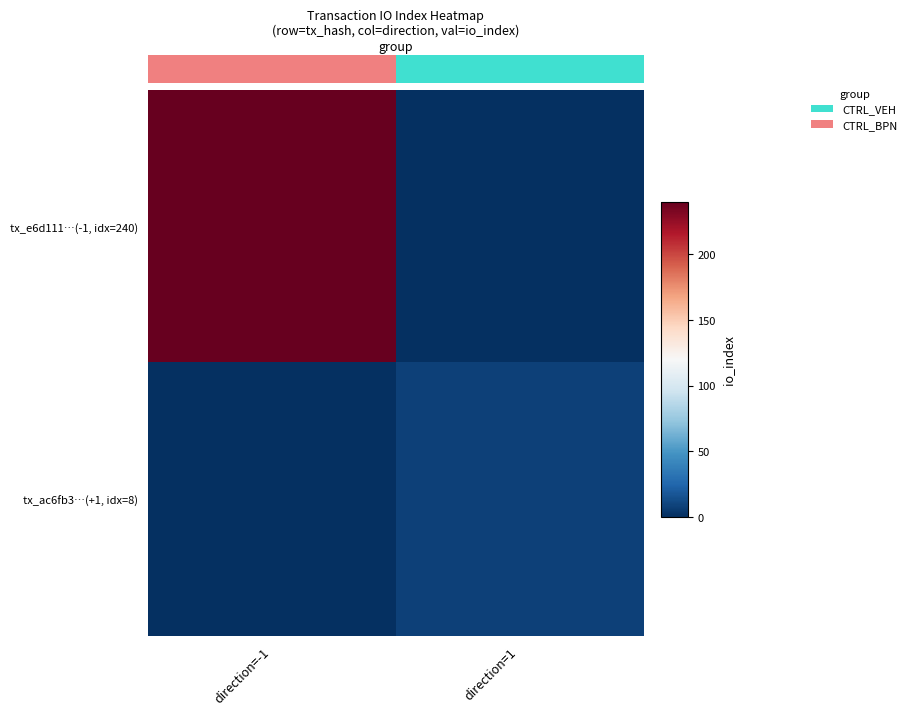

Between direction=-1 and direction=1, which series saw the biggest shift?

tx_ac6fb3…(+1, idx=8)